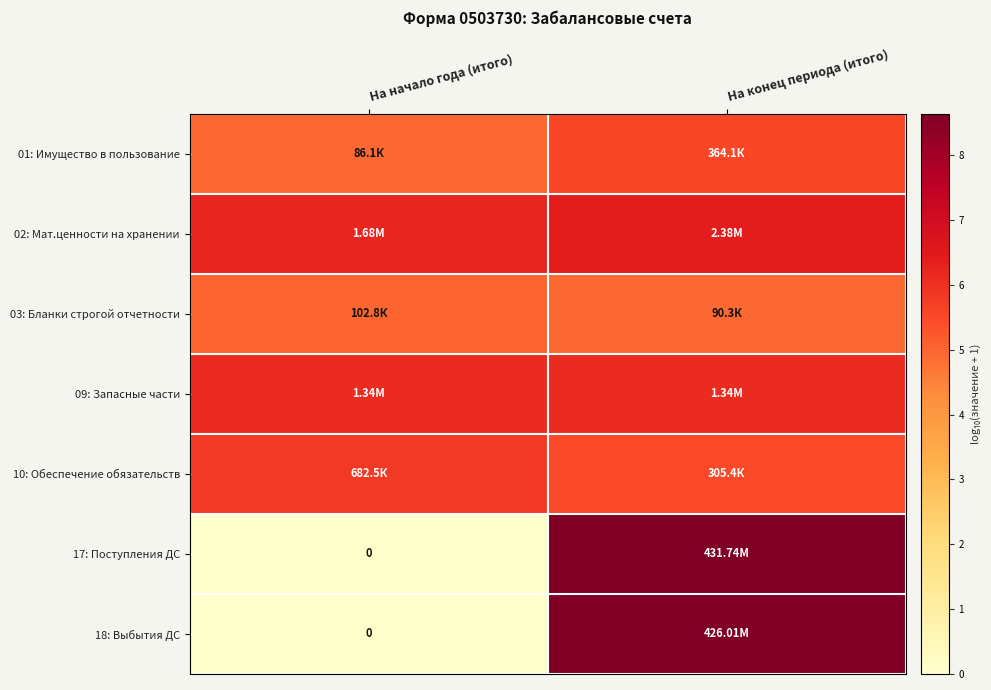

Is it true that 01: Имущество в пользование equals 3.5 at На конец периода (итого)?

False